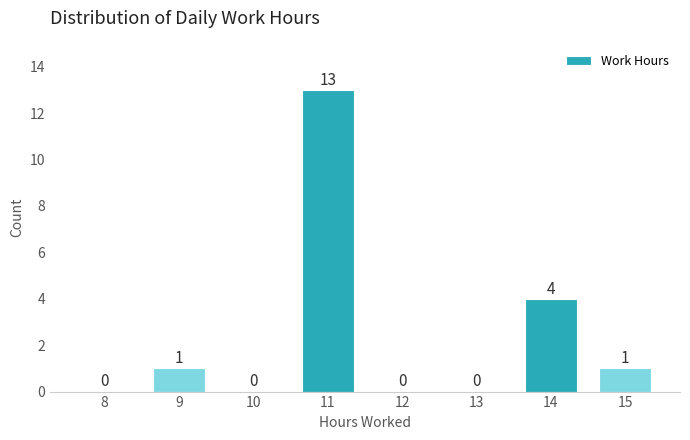

Reading left to right, list all the values displayed in this chart.

8=0	9=1	10=0	11=13	12=0	13=0	14=4	15=1